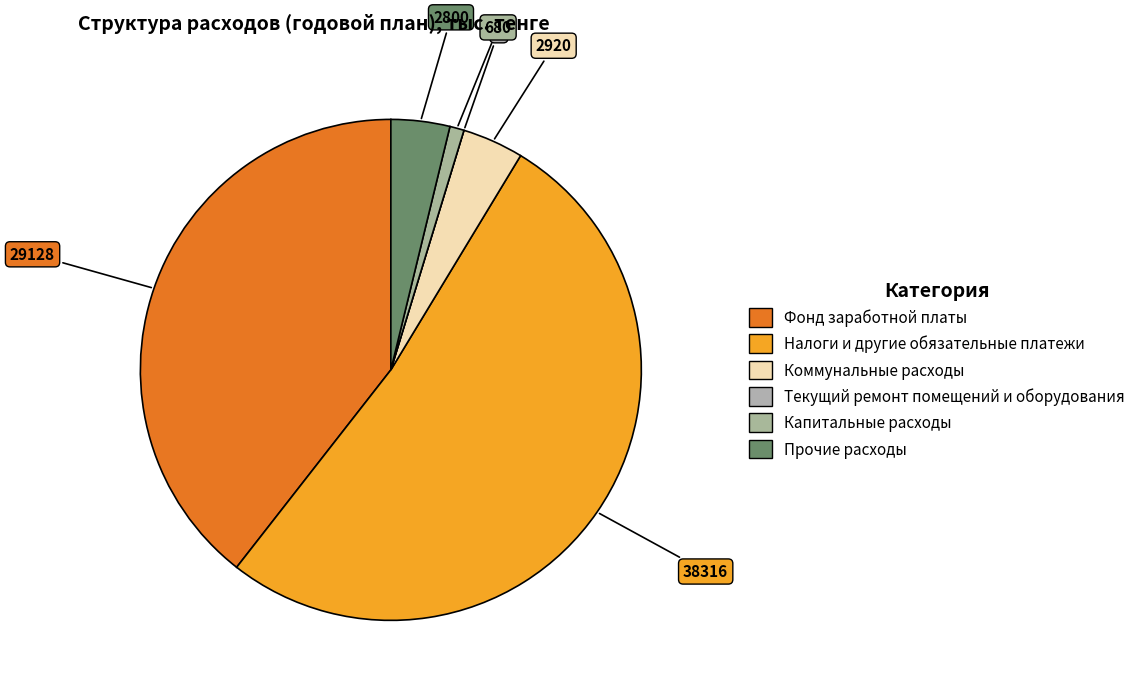

What is the ratio of the value at Коммунальные расходы to the value at Прочие расходы?

1.0